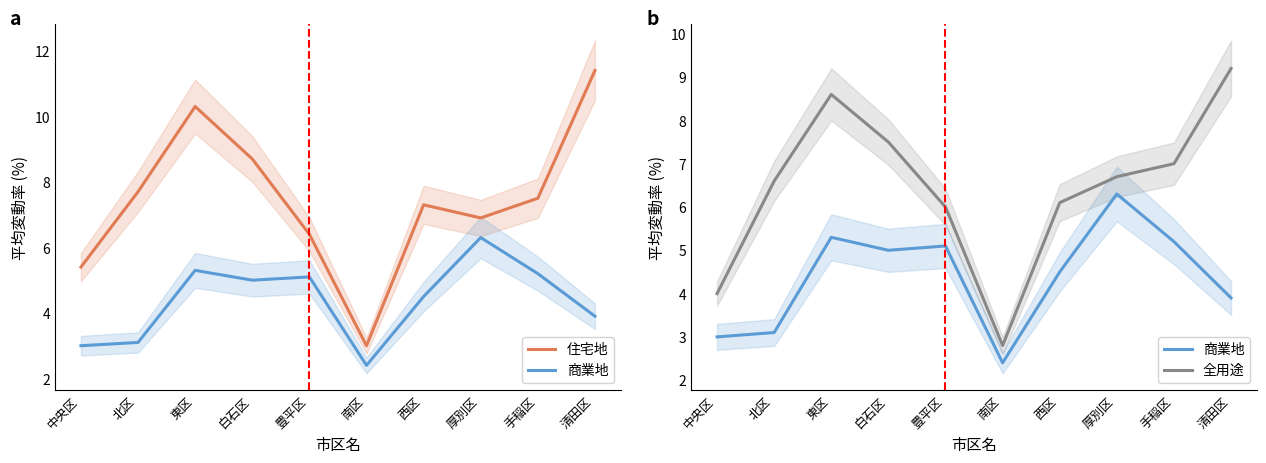

Count the number of data series in this chart.

3